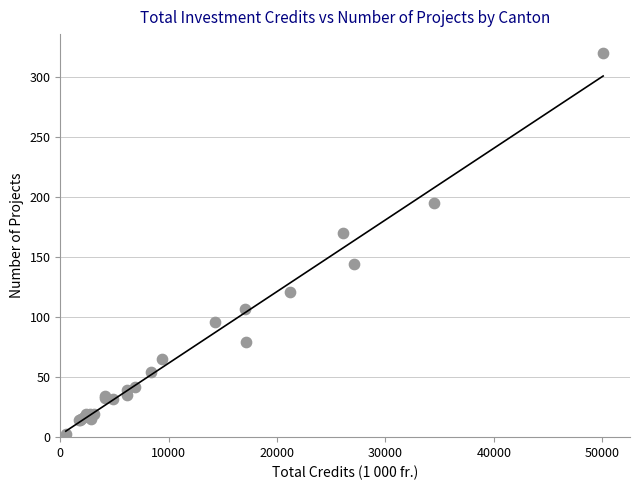

What Y value in the scatter plot is closest to 161?

170